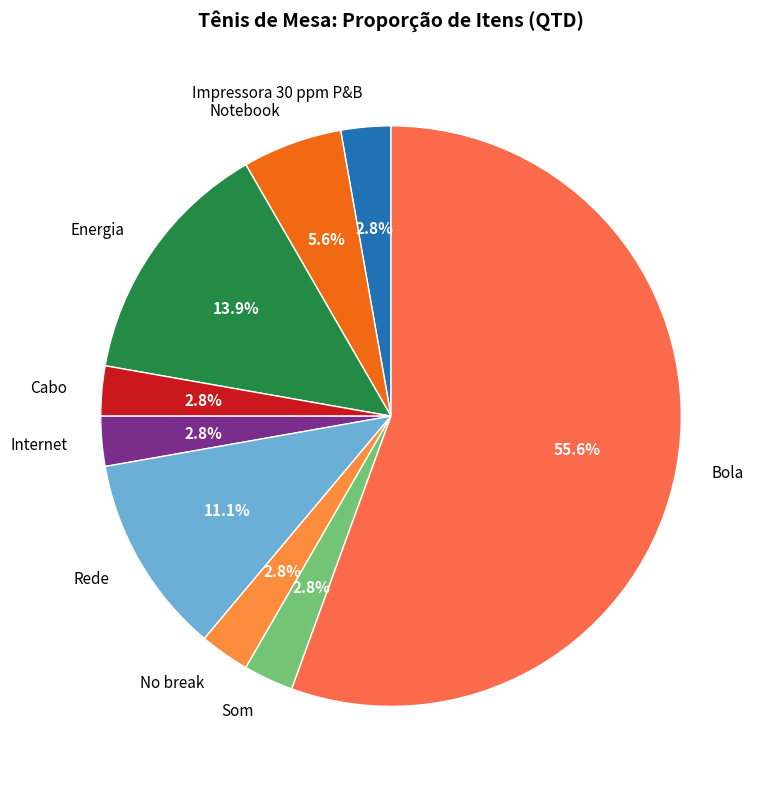

Is it true that Impressora 30 ppm P&B is 3% of the pie?

True